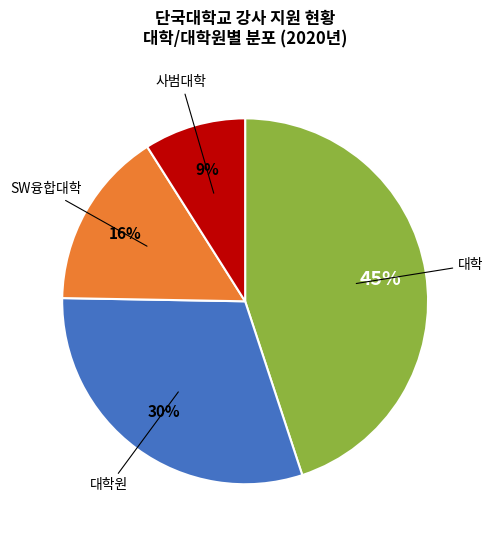

To the nearest percent, what is the average slice percentage?

25%